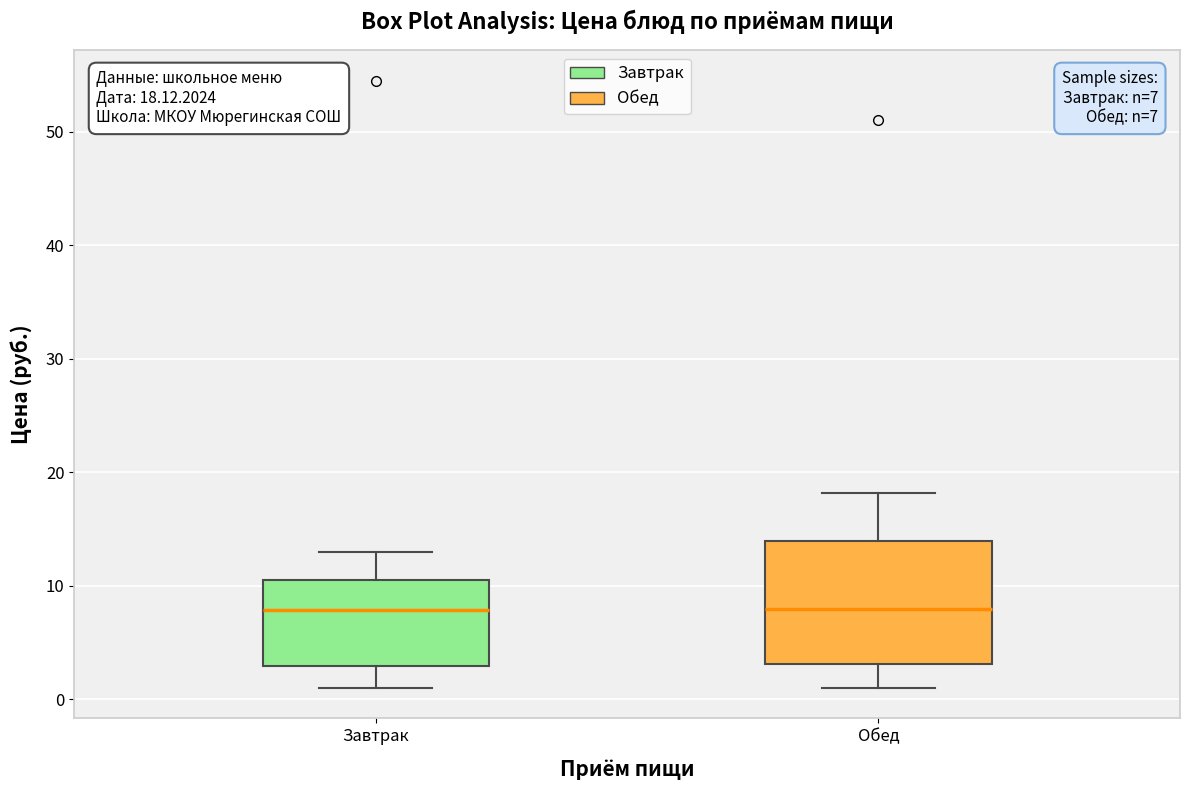

Comparing the boxes themselves (not the whiskers), which one is the tallest?

Обед